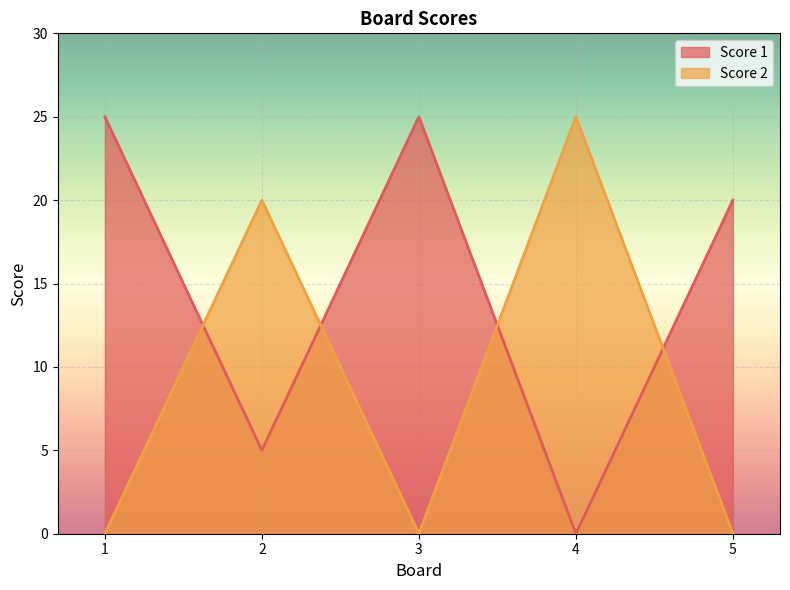

Is it true that Score 1 equals 25 at 1?

True